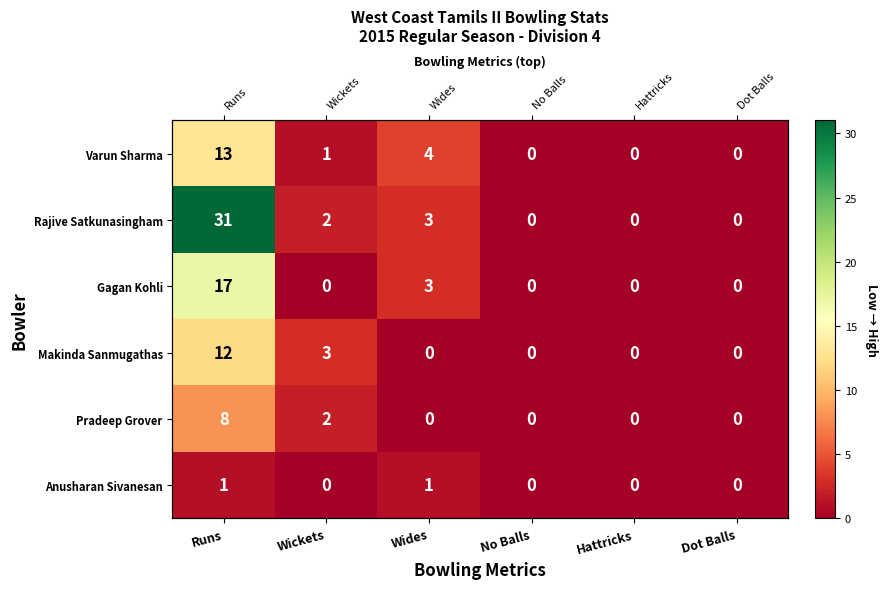

True or false: Anusharan Sivanesan has a value of 1 at Wickets.

False